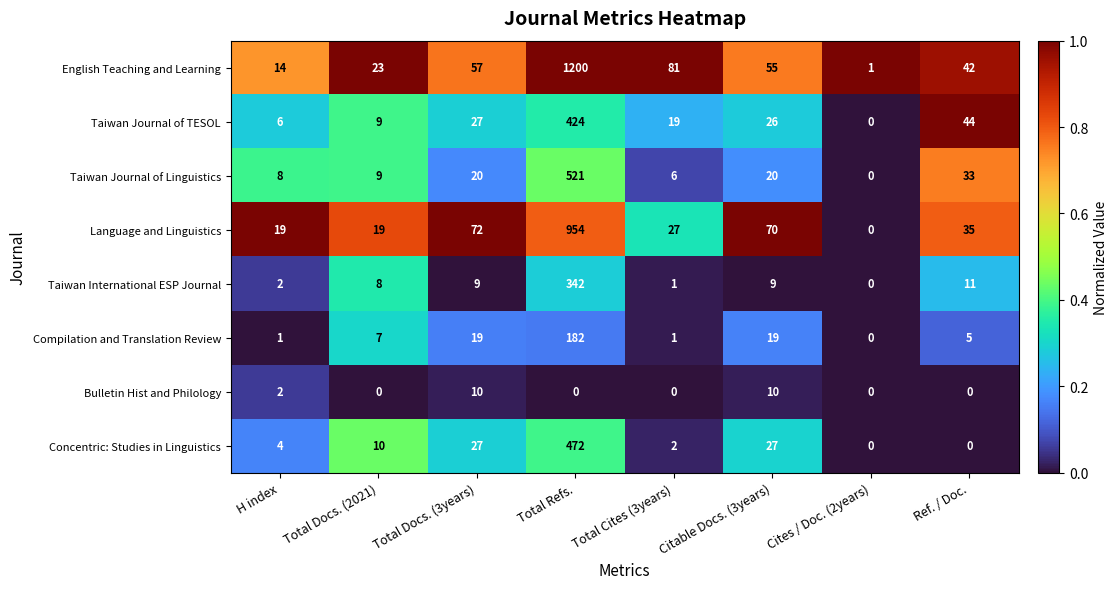

How many distinct data groups are displayed?

8